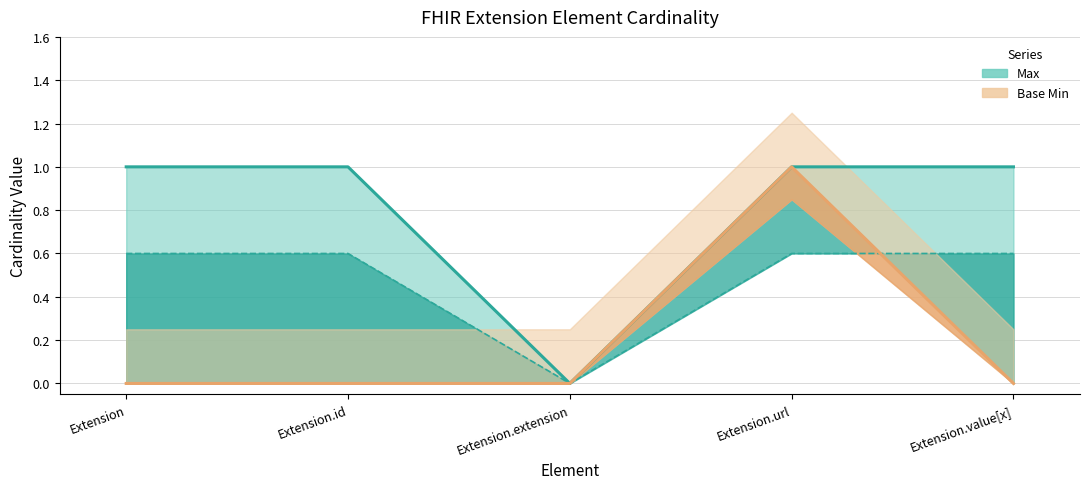

What is the label of the 2nd point from the right?

Extension.url